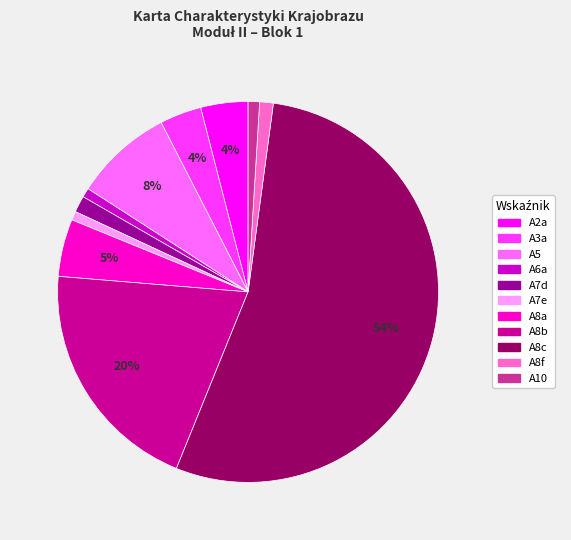

To the nearest percent, what portion does A7d represent?

1%